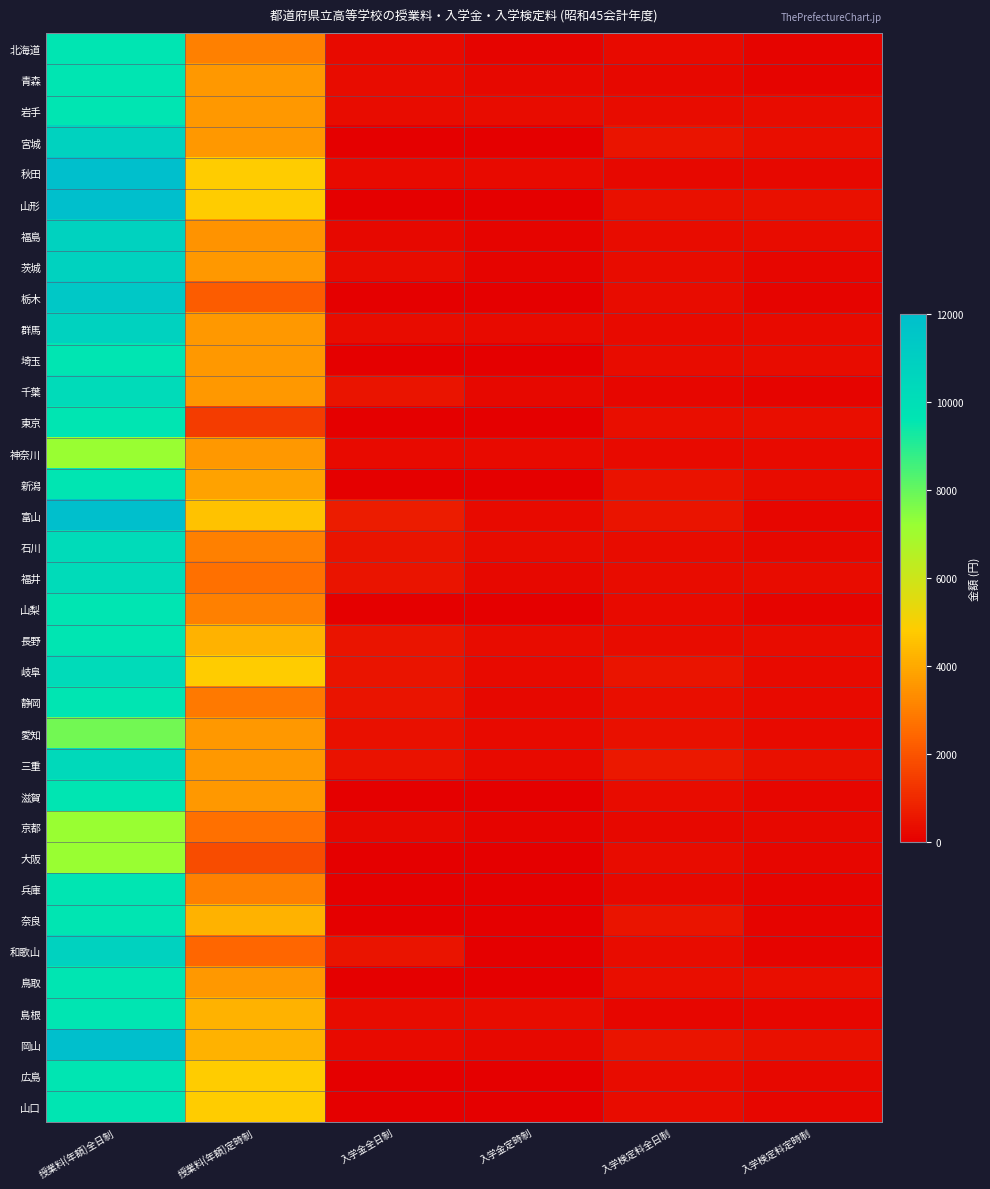

At 入学金定時制, list the series in order from largest to smallest.

岩手, 石川, 長野, 島根, 秋田, 群馬, 神奈川, 富山, 岐阜, 三重, 愛知, 青森, 千葉, 福井, 静岡, 岡山, 北海道, 福島, 茨城, 京都, 宮城, 山形, 栃木, 埼玉, 東京, 新潟, 山梨, 滋賀, 大阪, 兵庫, 奈良, 和歌山, 鳥取, 広島, 山口